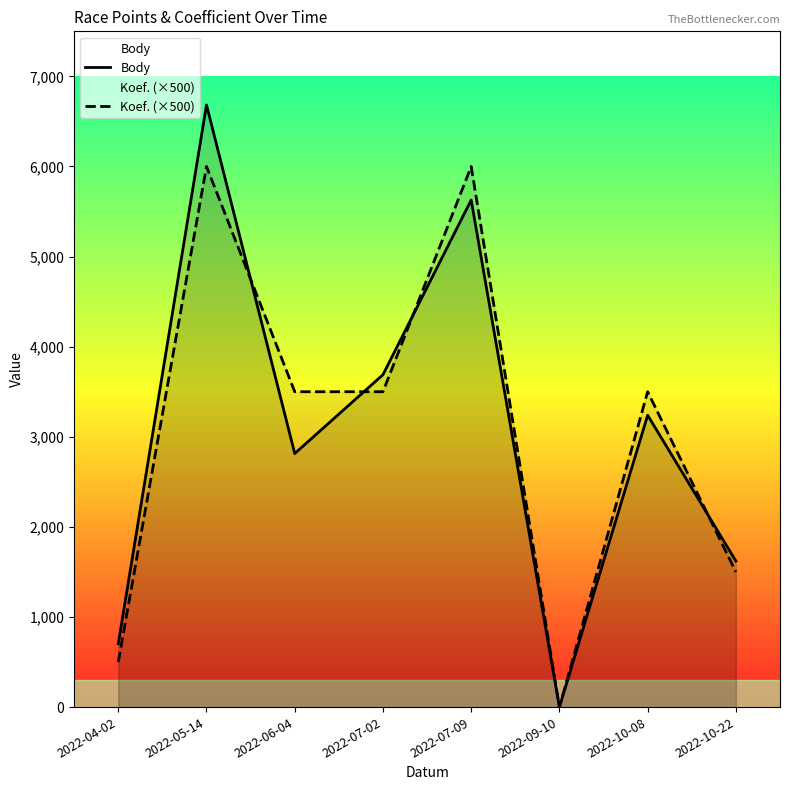

Where is the first local maximum for Koef. (×500)?

2022-05-14